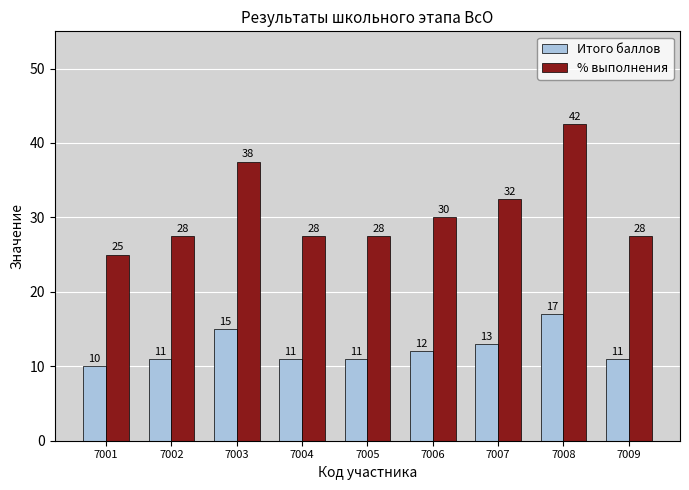

What are all the series names shown in the legend?

Итого баллов, % выполнения